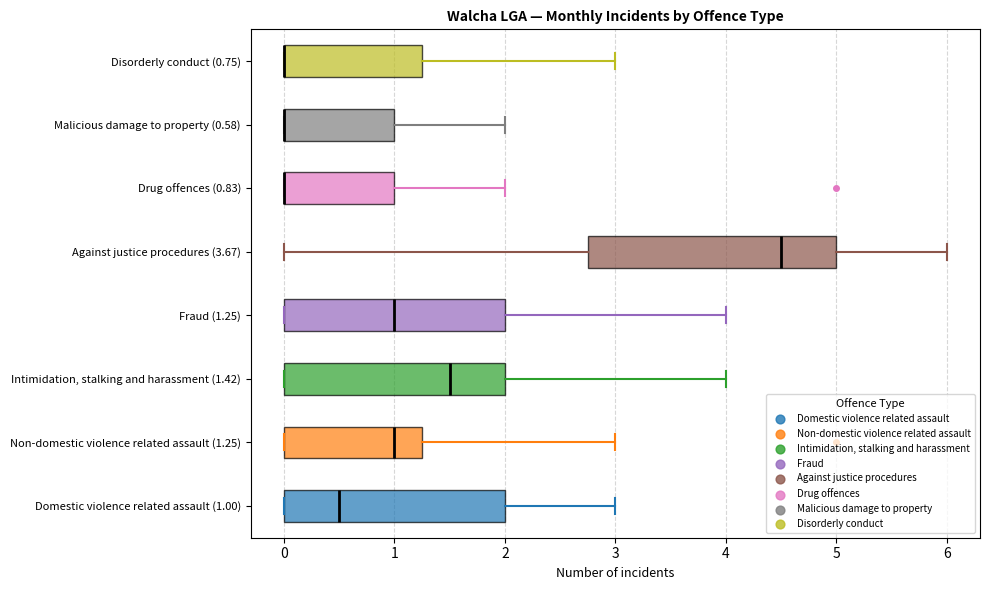

Where is the right edge of the box for Disorderly conduct (0.75) on the x-axis? The values are not printed on the chart, so give them approximately, as read against the axis.

1.3